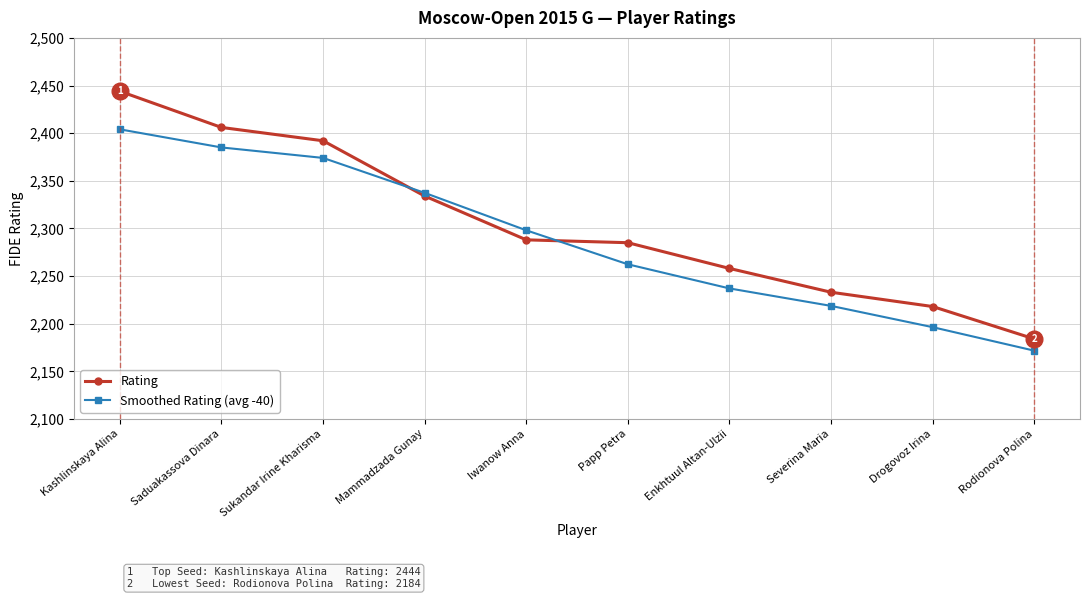

Between which two adjacent categories do Smoothed Rating (avg -40) and Rating first intersect?

Sukandar Irine Kharisma and Mammadzada Gunay